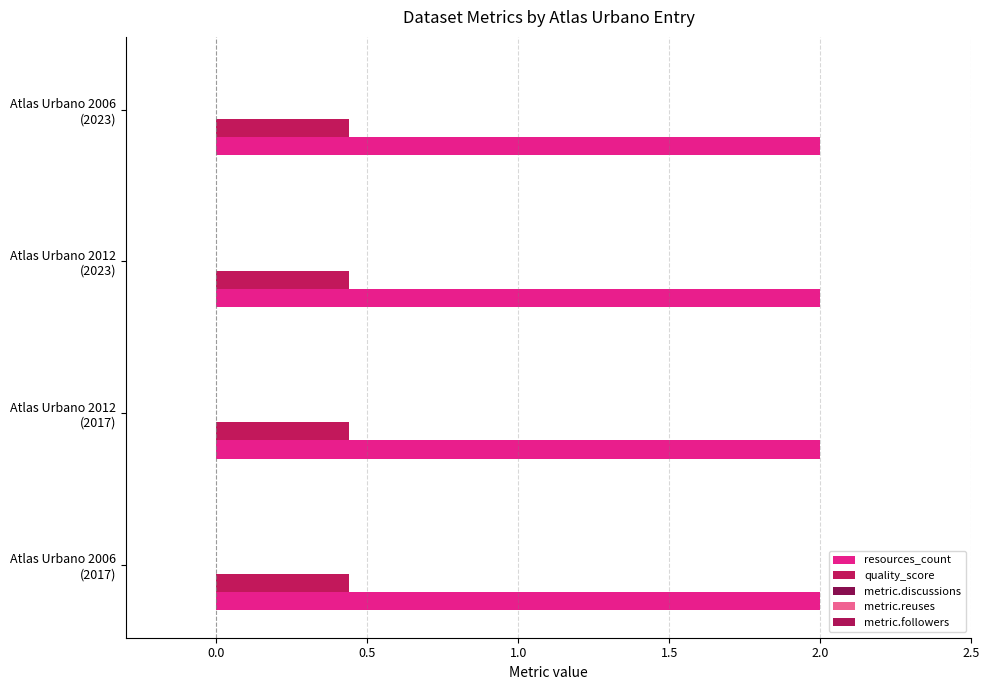

What is the label of the 2nd bar from the left?

Atlas Urbano 2012
(2017)